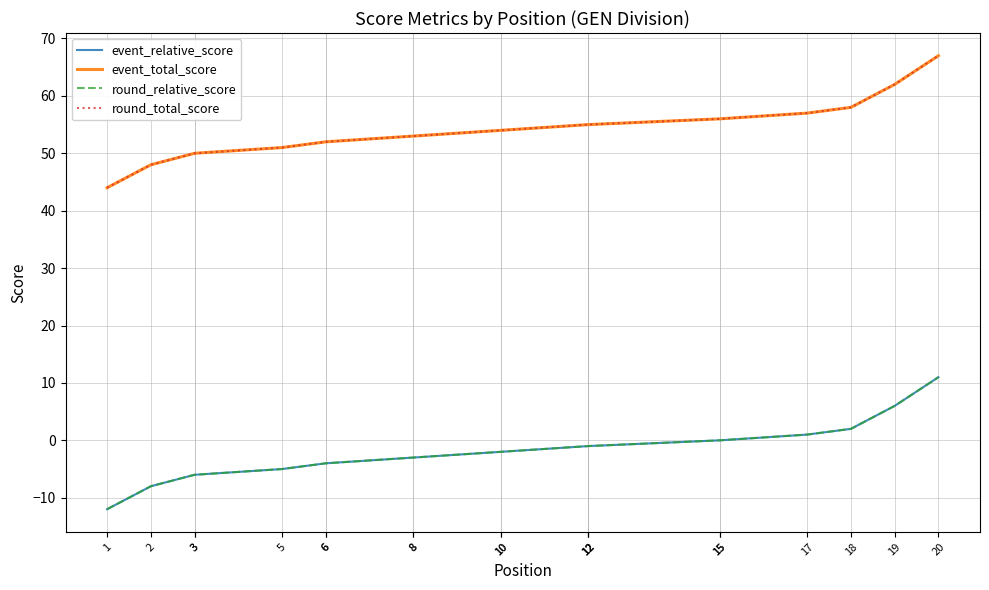

The value of event_total_score at 12 is 55. True or false?

True